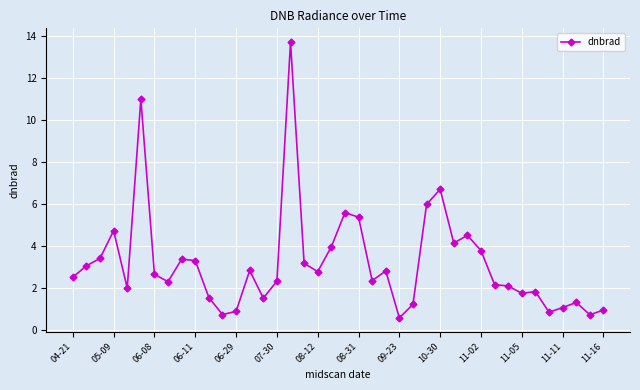

What is the value of the 27th point from the left?

6.0